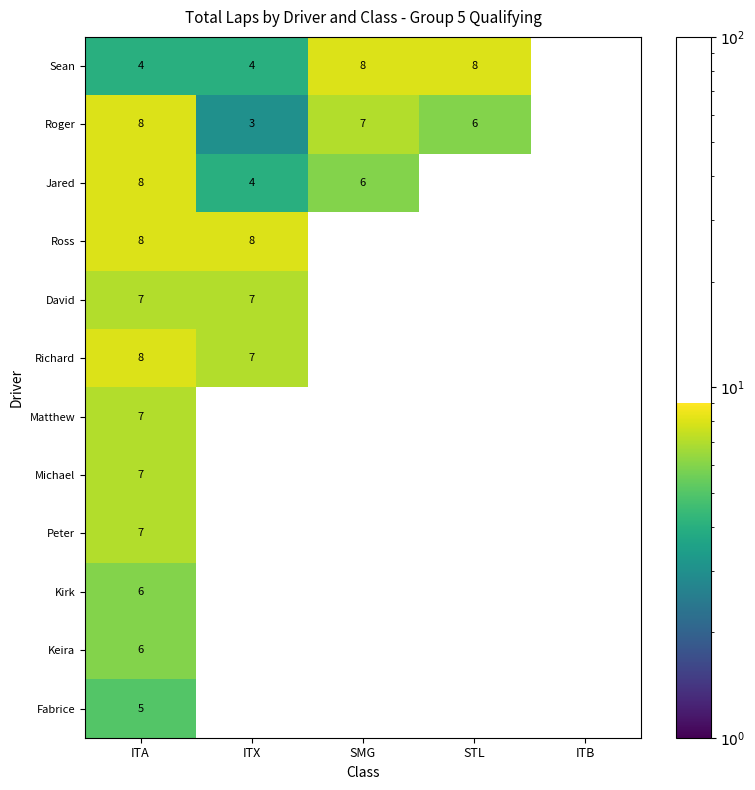

Between ITX and STL, which series saw the biggest shift?

Ross